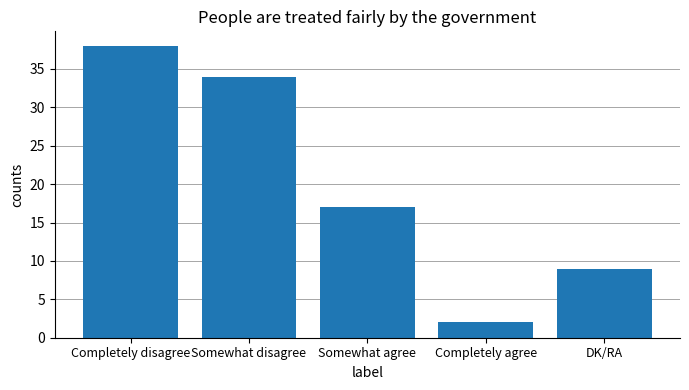

How many values are between 9 and 34?

3